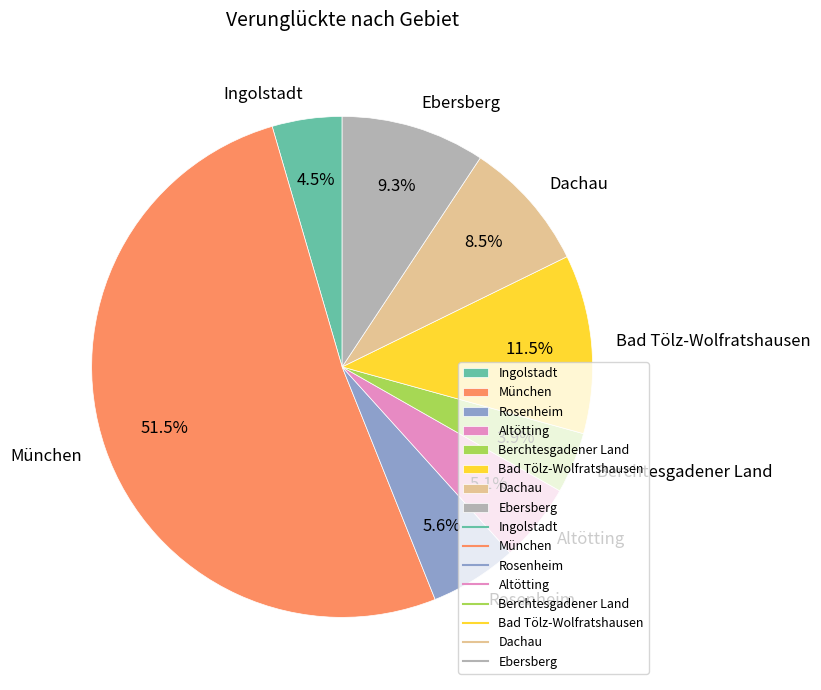

Which category has the biggest portion of the pie?

München